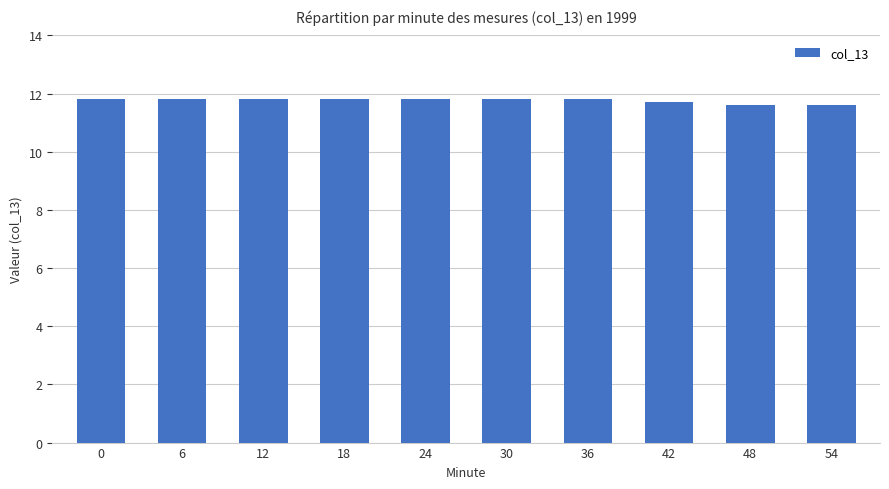

True or false: the data shows 11.8 at 36.

True